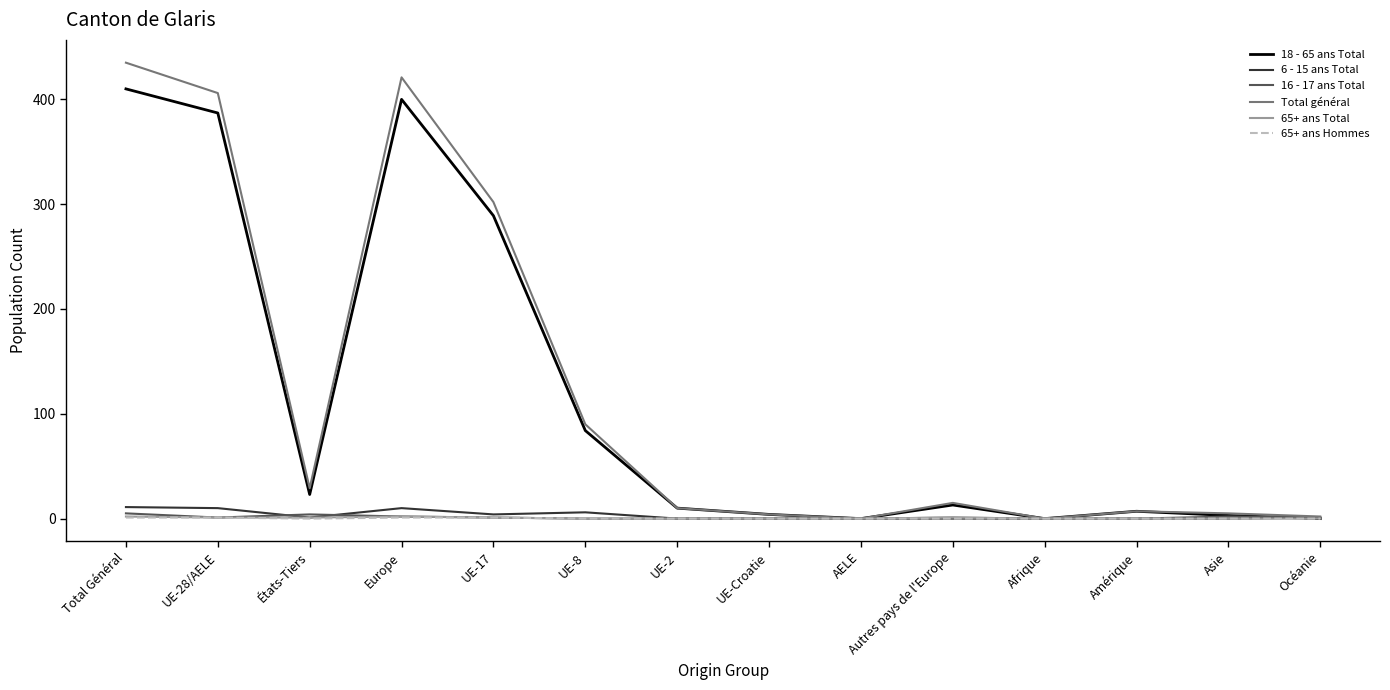

Is it true that 18 - 65 ans Total equals 0 at Afrique?

True